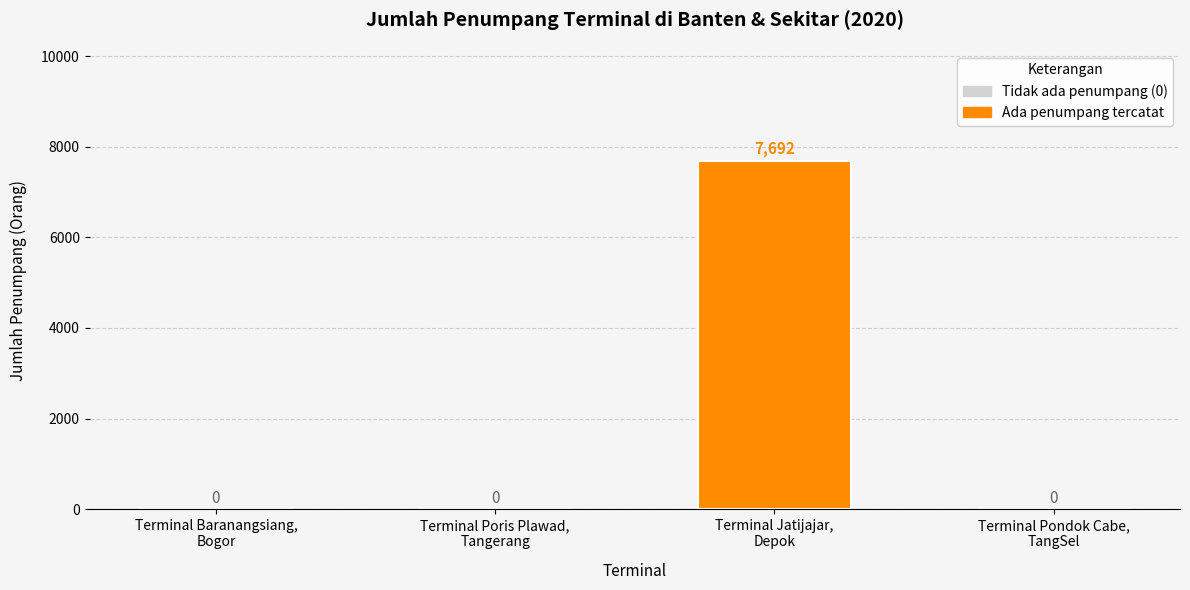

Reading left to right, what are all the values shown in this chart?

Terminal Baranangsiang,
Bogor=0	Terminal Poris Plawad,
Tangerang=0	Terminal Jatijajar,
Depok=7692	Terminal Pondok Cabe,
TangSel=0